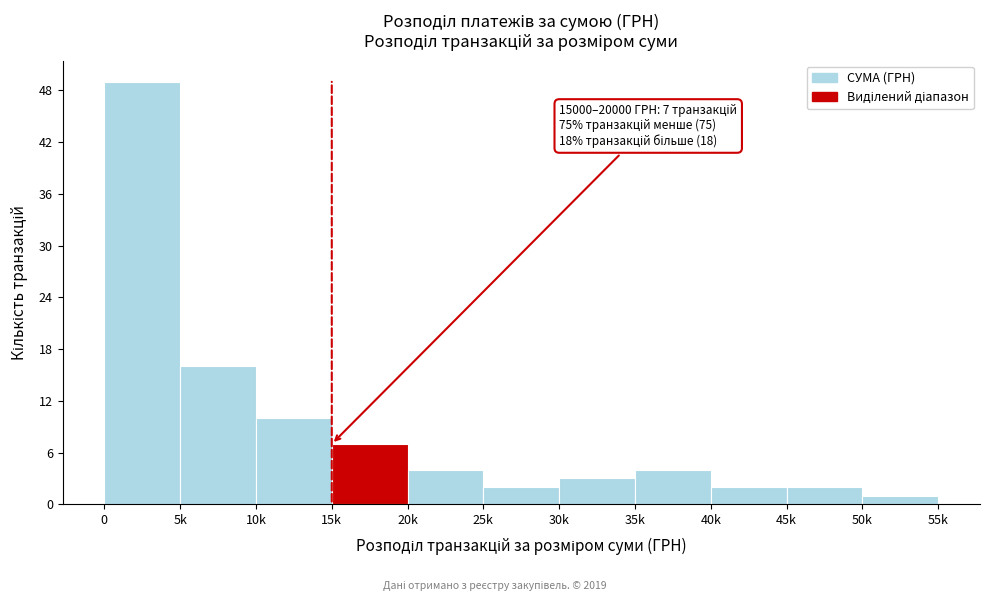

Reading right to left, what are all the values shown in this chart?

50k=1	45k=2	40k=2	35k=4	30k=3	25k=2	20k=4	15k=7	10k=10	5k=16	0=49